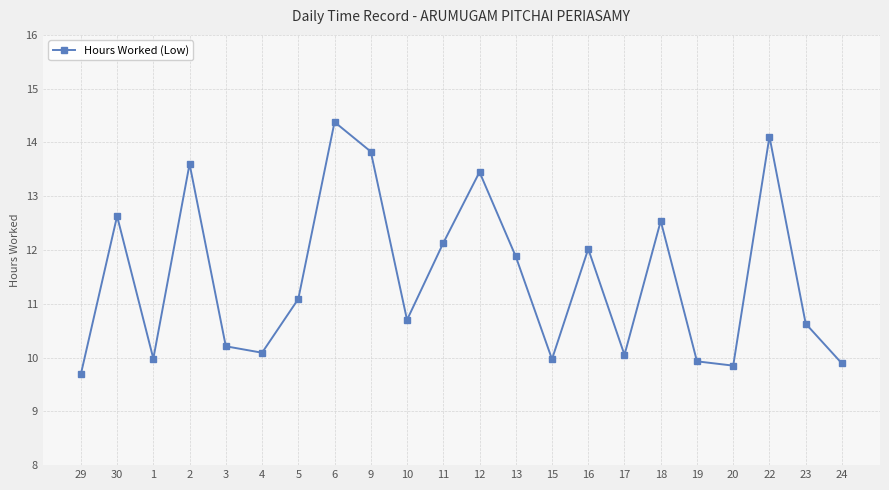

How many points are higher than both their immediate neighbors (excluding endpoints)?

7